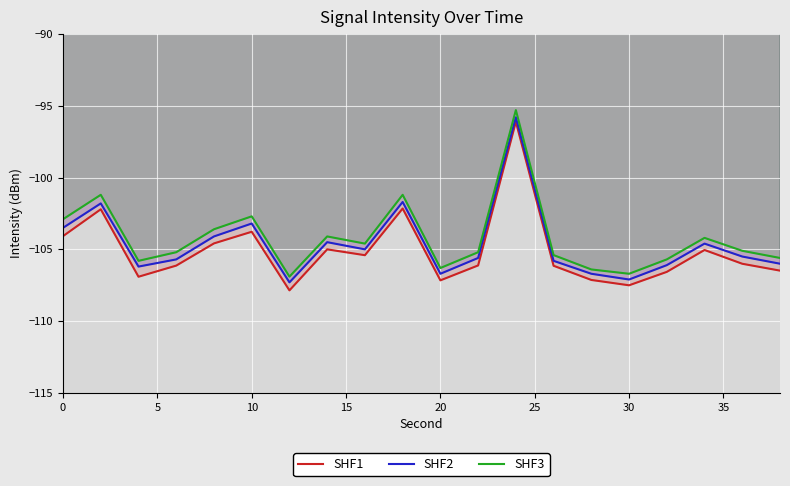

Which series changed the most between 0 and 30?

SHF3